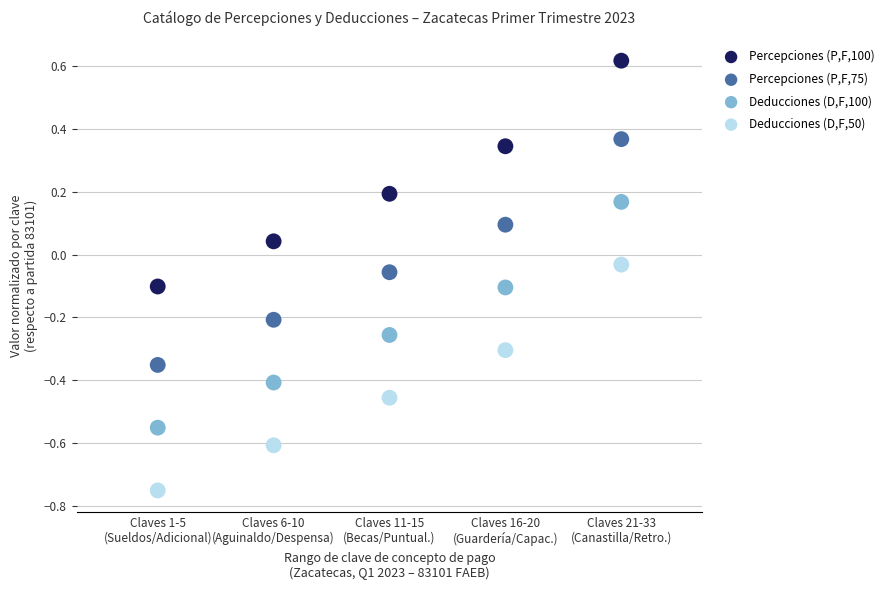

Which series reaches the maximum Y coordinate?

Percepciones (P,F,100)